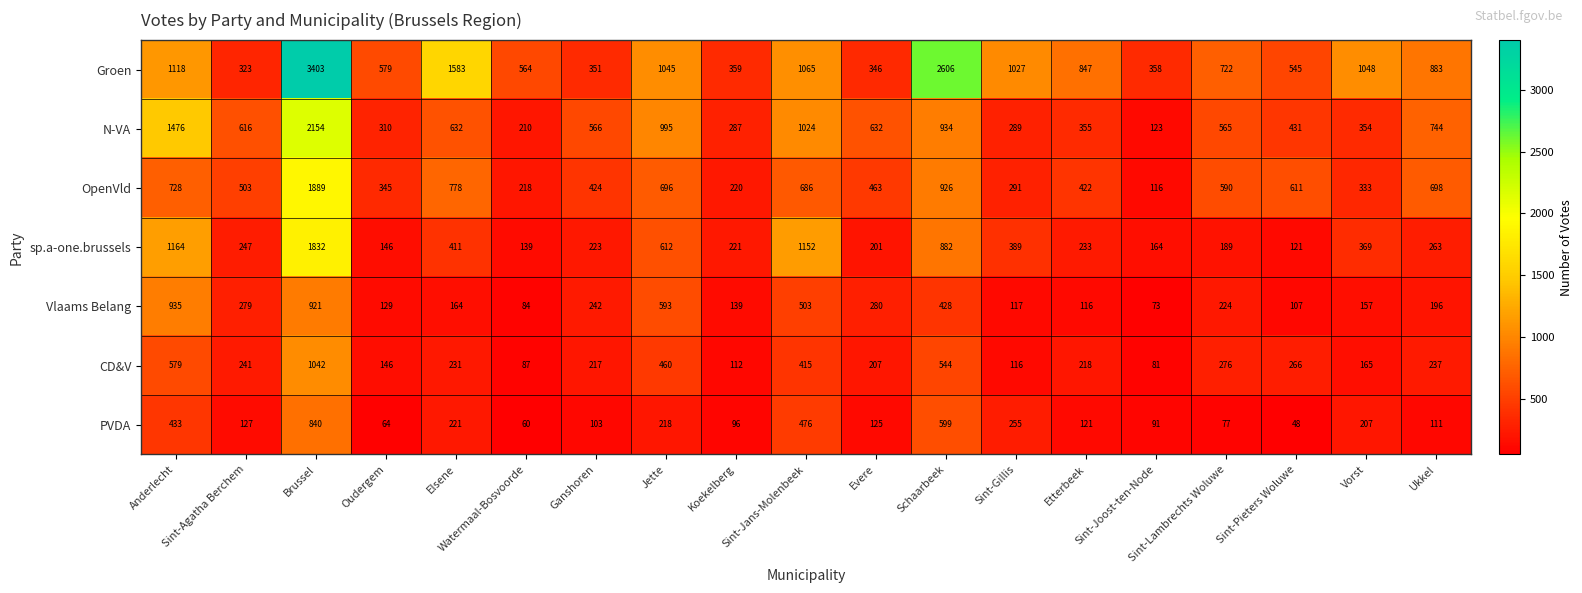

What is the smallest value displayed?

48